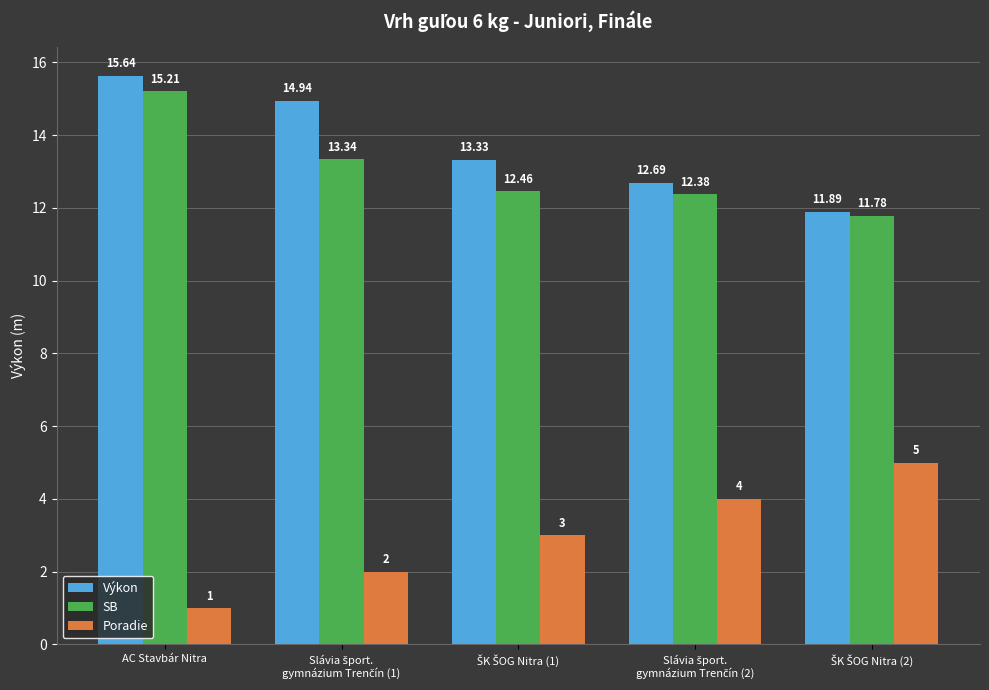

Reading left to right, list all the values displayed in this chart.

Výkon: 15.6	14.9	13.3	12.7	11.9
SB: 15.2	13.3	12.5	12.4	11.8
Poradie: 1.0	2.0	3.0	4.0	5.0